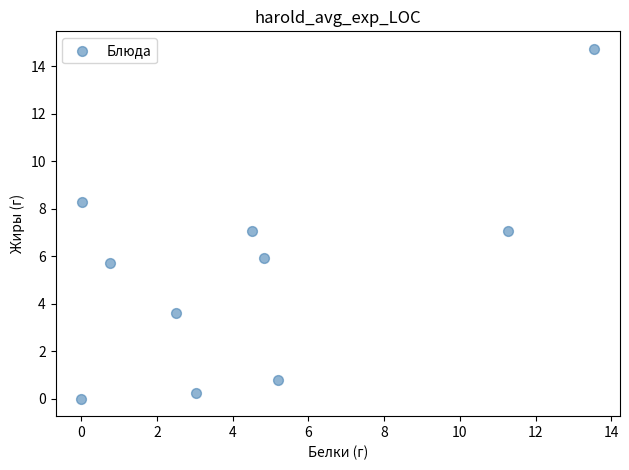

What is the average Y value?

5.3